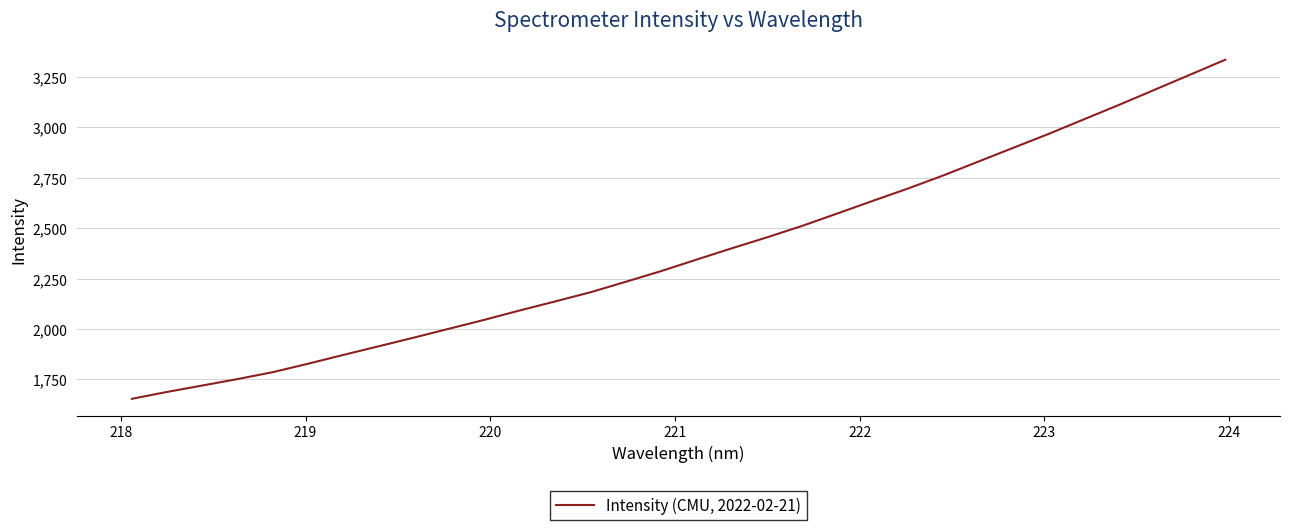

What is the difference between the maximum and minimum values?

1682.0